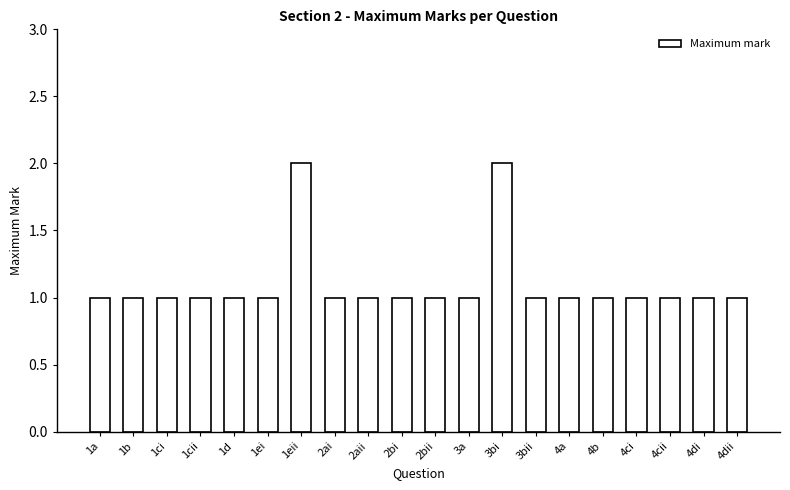

What is the label of the 3rd bar from the right?

4cii